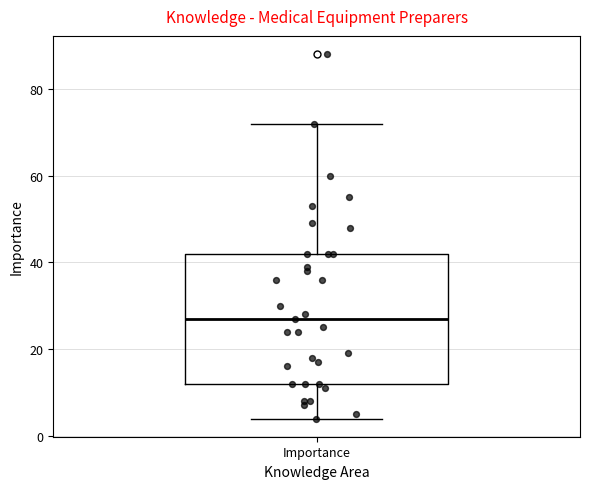

Read this box plot against the y-axis: the position of the median line, the range covered by the box, and the ends of both whiskers. The values are not printed on the chart, so give them approximately, as read against the axis.

median 28, box 12 to 42, whiskers 4 to 72